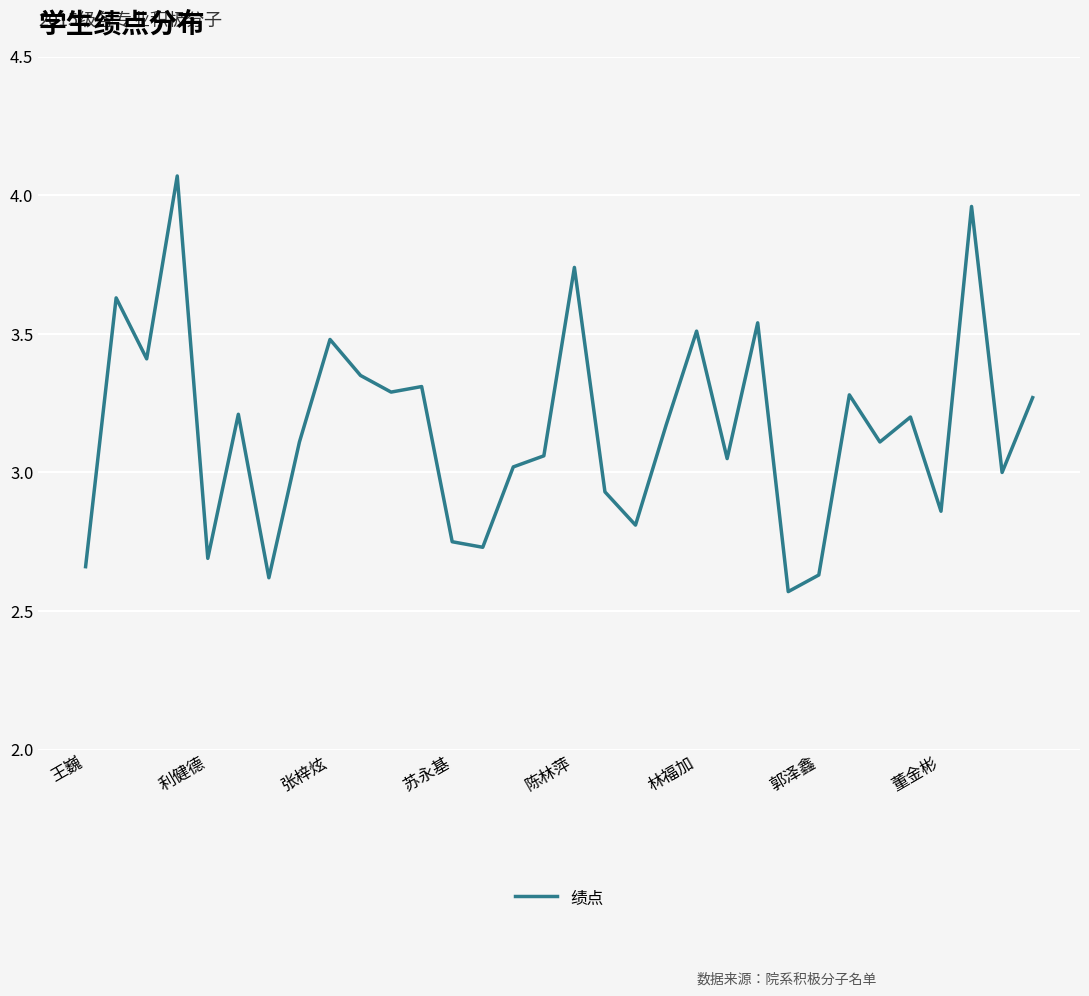

The value at 林福加 is 1.5. True or false?

False